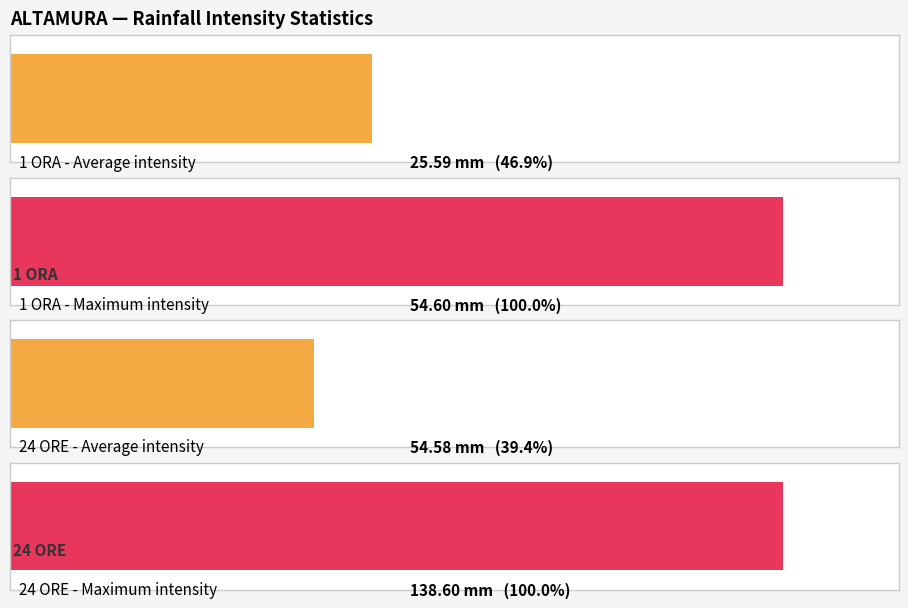

Rank the series by their maximum value, from highest to lowest.

24 ORE, 1 ORA